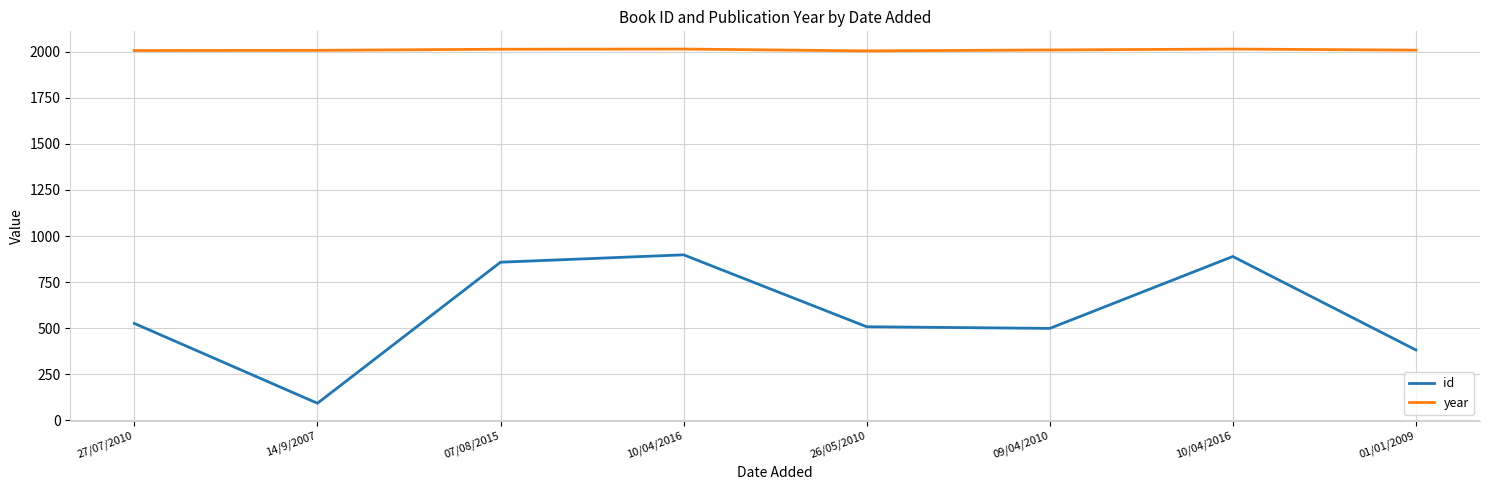

True or false: id and year cross at least once.

False